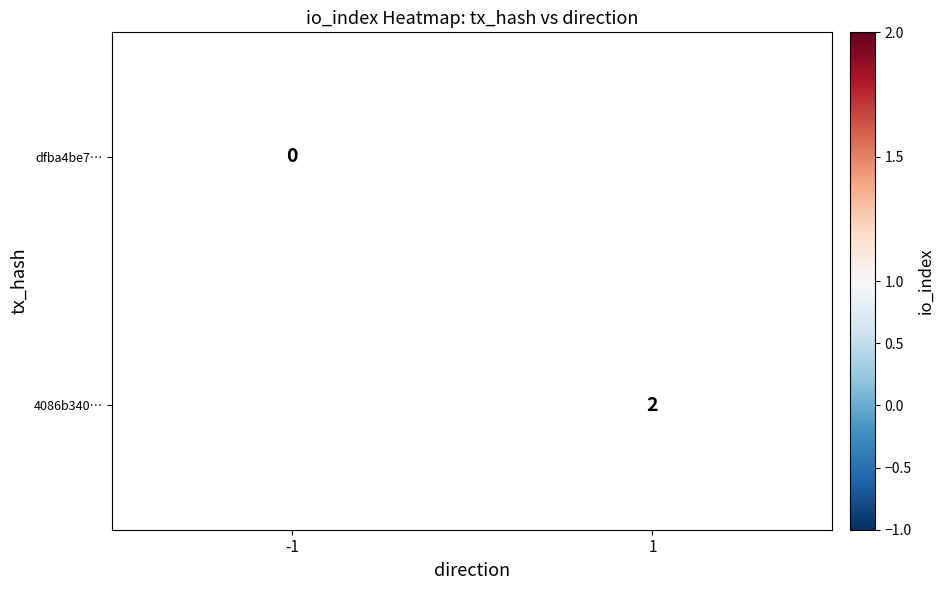

Is the value of dfba4be7… at -1 greater than the value of 4086b340… at 1?

No